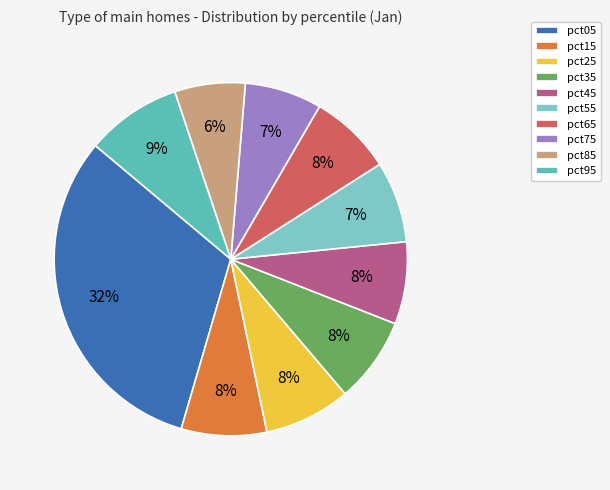

Is the sum of pct05 and pct65 greater than half?

No